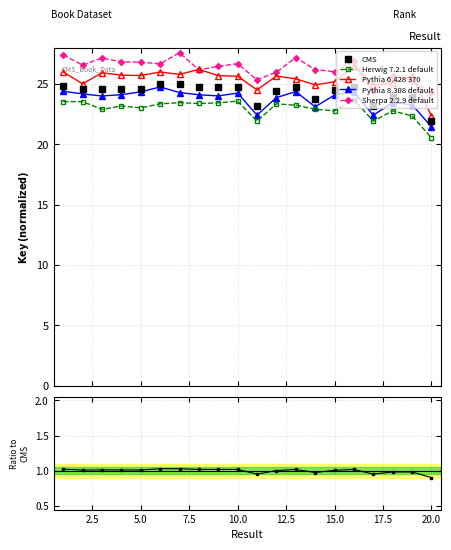

What is the difference between the maximum and minimum values in the Sherpa 2.2.9 default series?

3.3